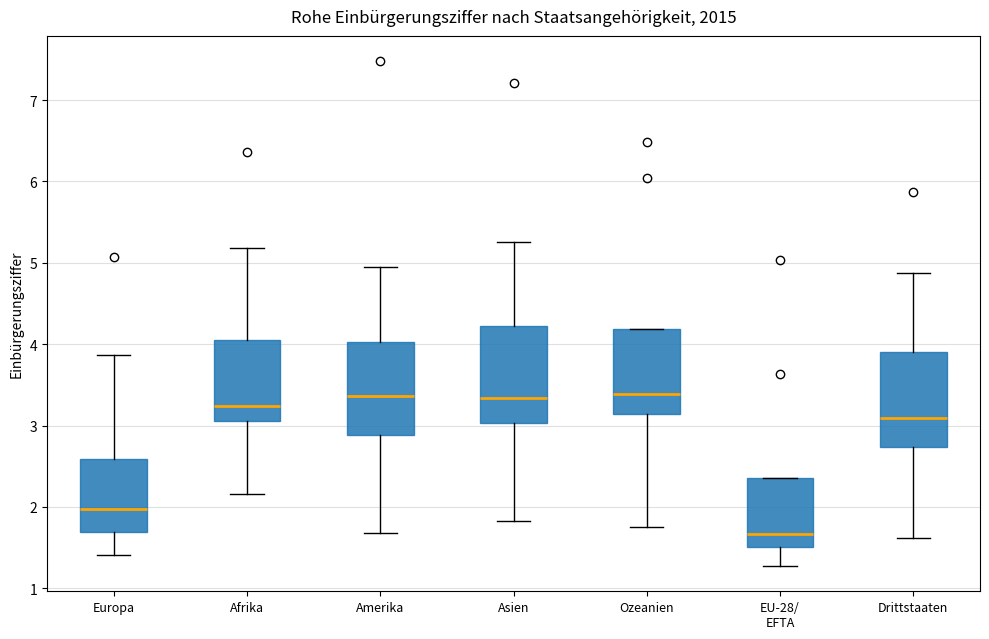

Where does the upper whisker of the box for Amerika end on the y-axis? The values are not printed on the chart, so give them approximately, as read against the axis.

5.0